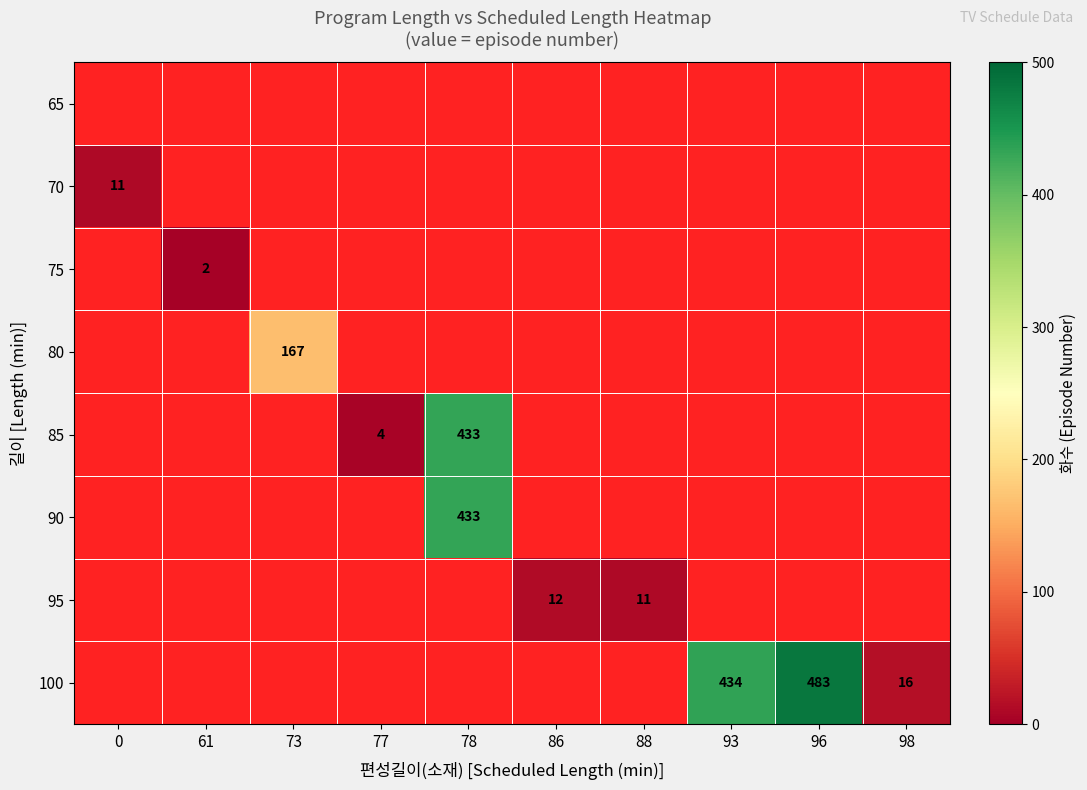

True or false: 95 has a value of 11 at 88.

True